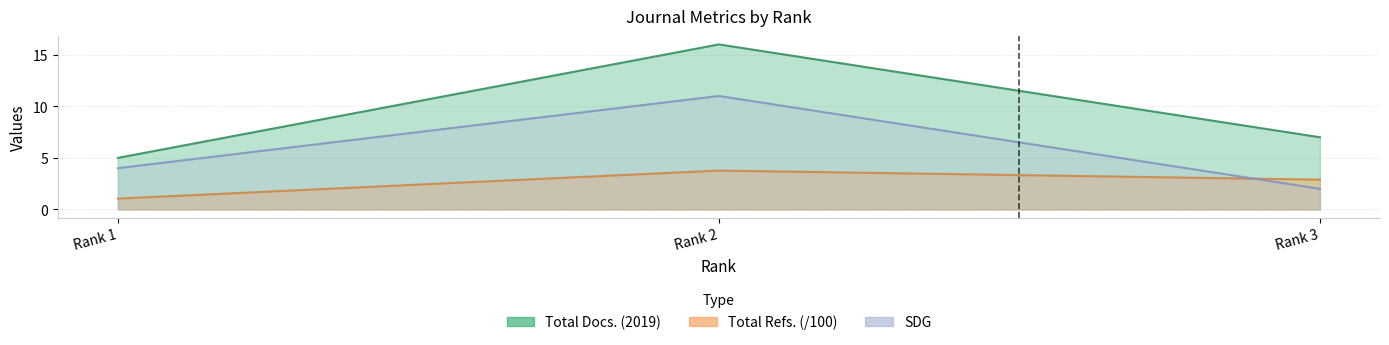

Rank the series at Rank 2 from lowest to highest value.

Total Refs., SDG, Total Docs. (2019)